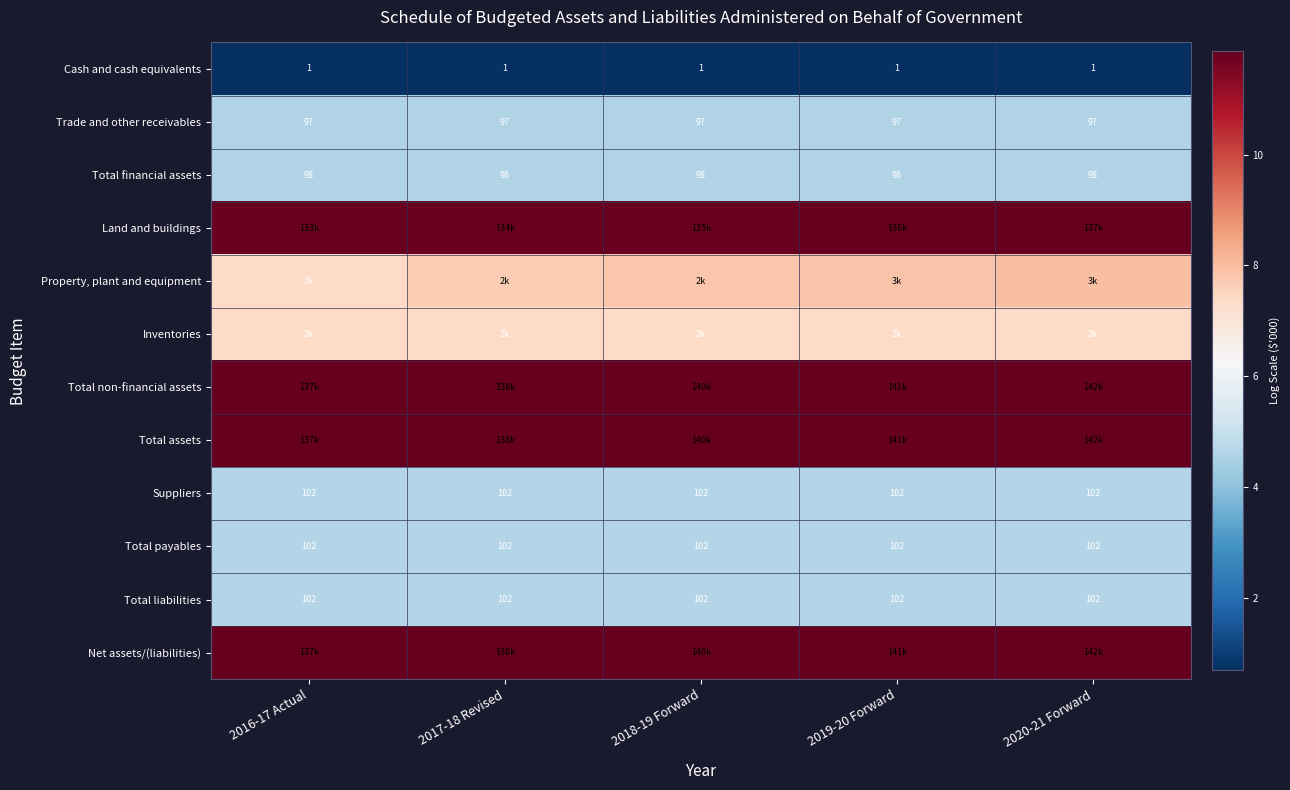

What value does the Total liabilities series have at 2018-19 Forward?

4.6